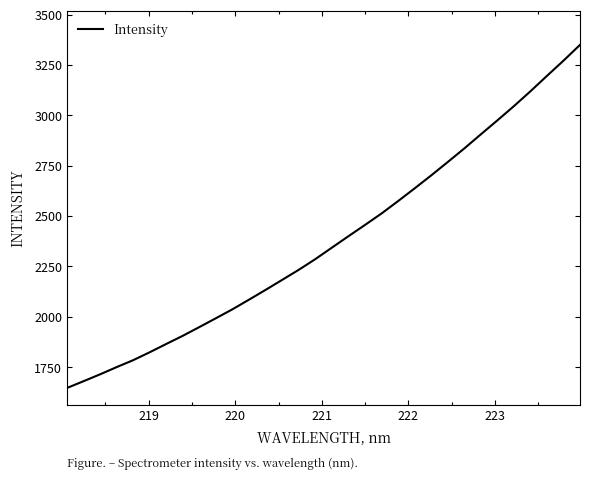

What is the difference between the maximum and minimum values?

1703.0